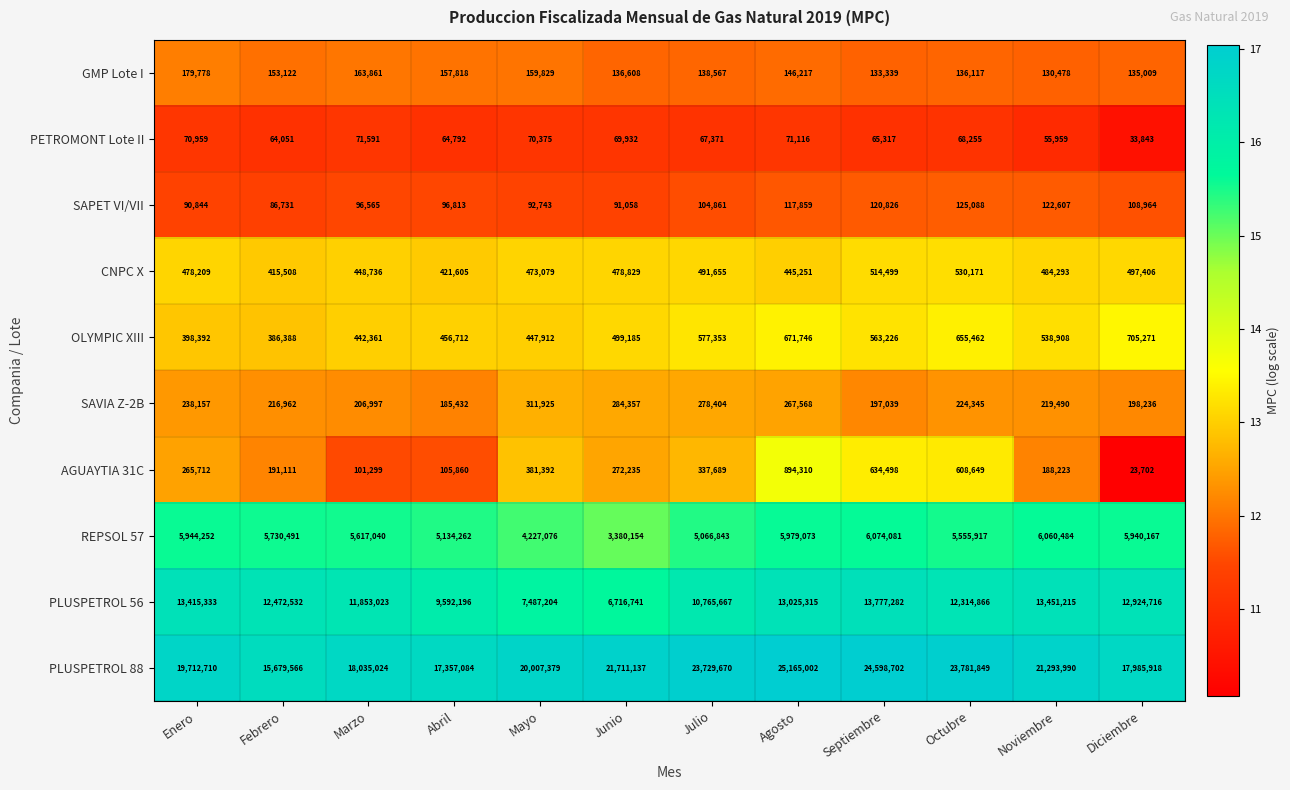

Which series has the widest spread of values?

PLUSPETROL 88